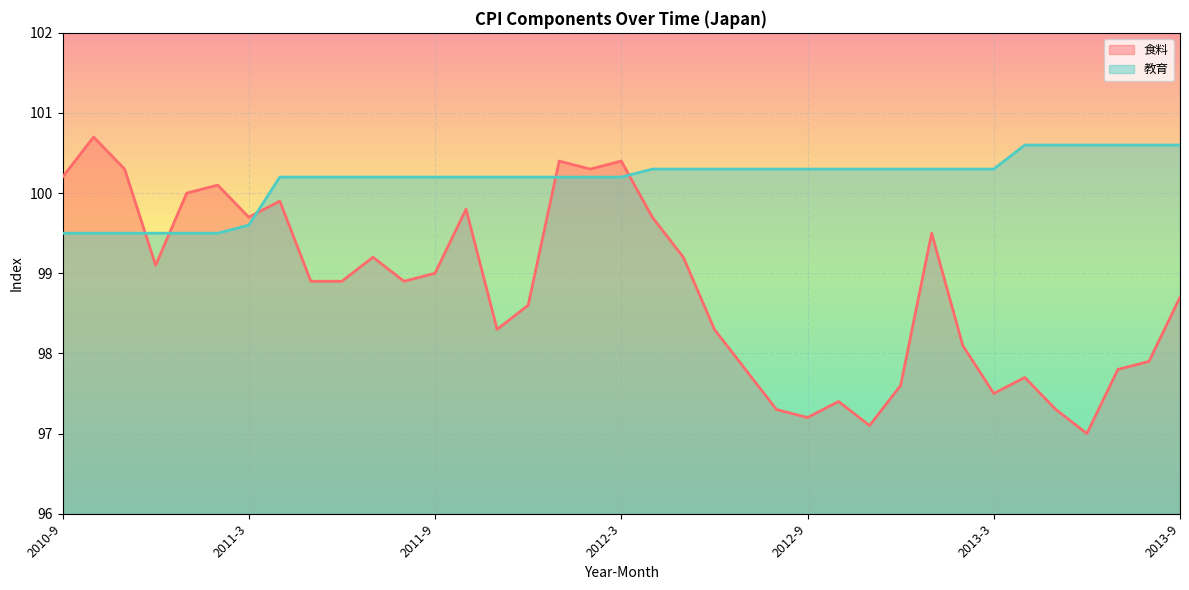

Which category has the highest value across all series?

2010-10